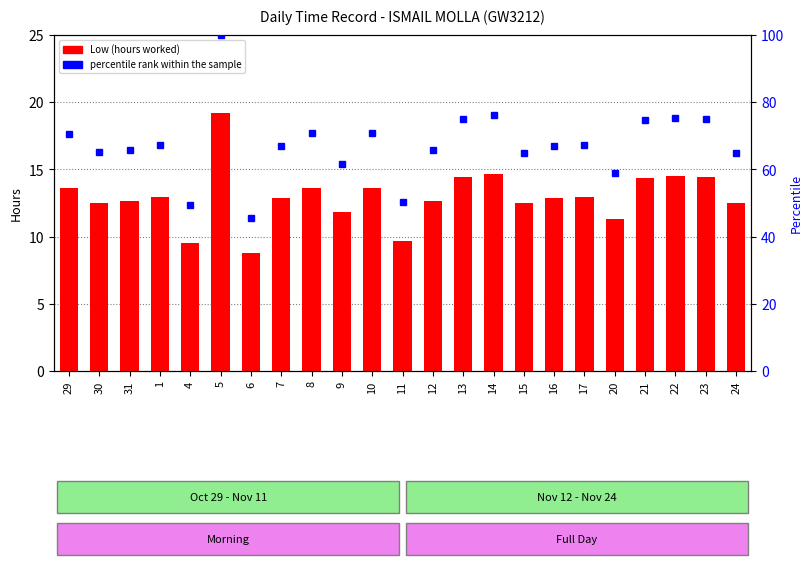

Which category has the lowest value across all series?

6